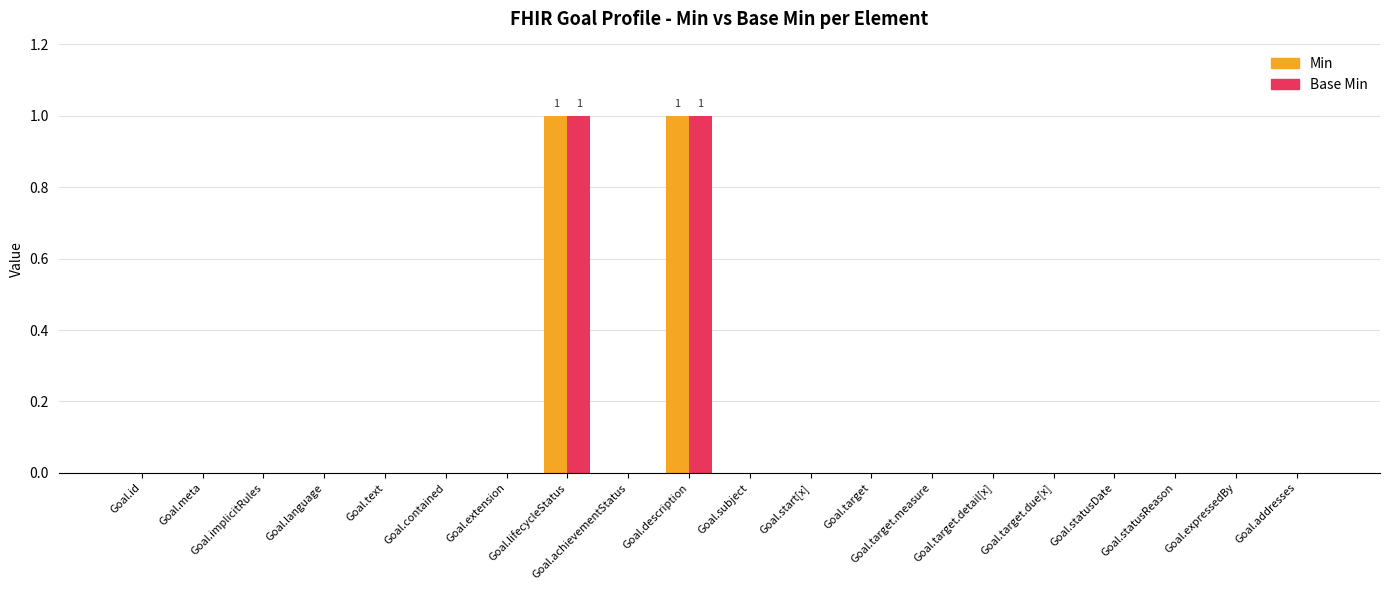

Is it true that Min equals 0 at Goal.id?

True